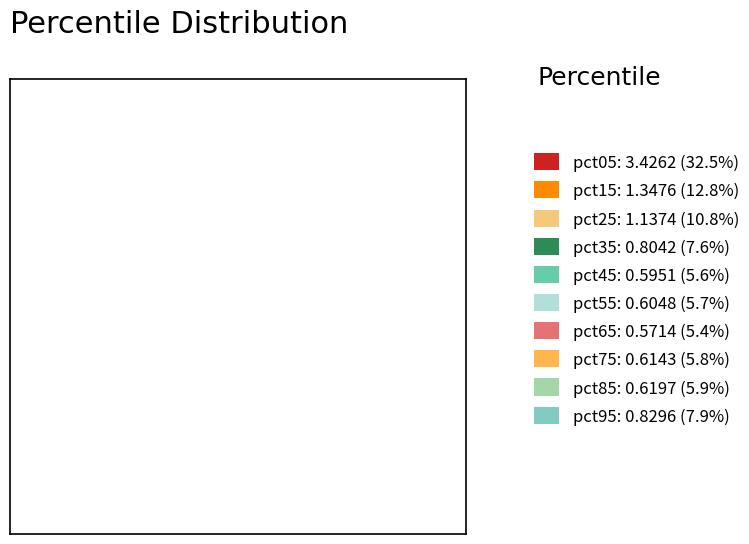

Combined, what portion of the pie is pct95 and pct75?

13.7%